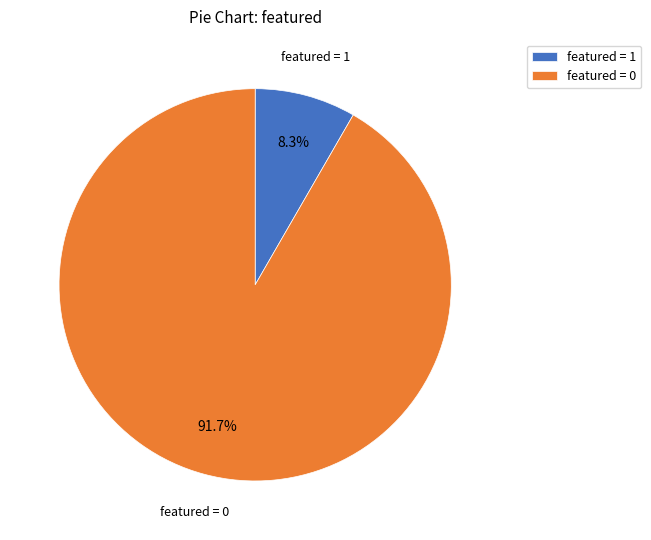

Which category has the smallest portion of the pie?

featured = 1